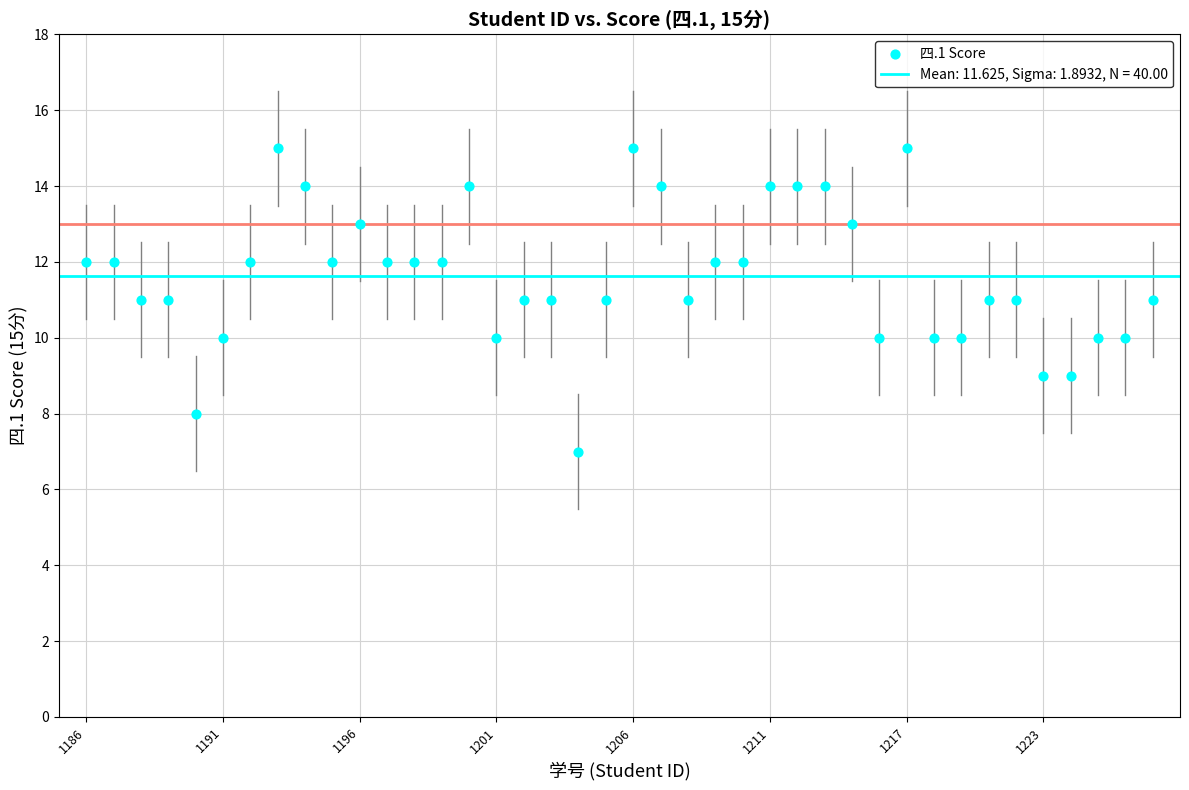

What is the range of Y values (max minus min)?

8